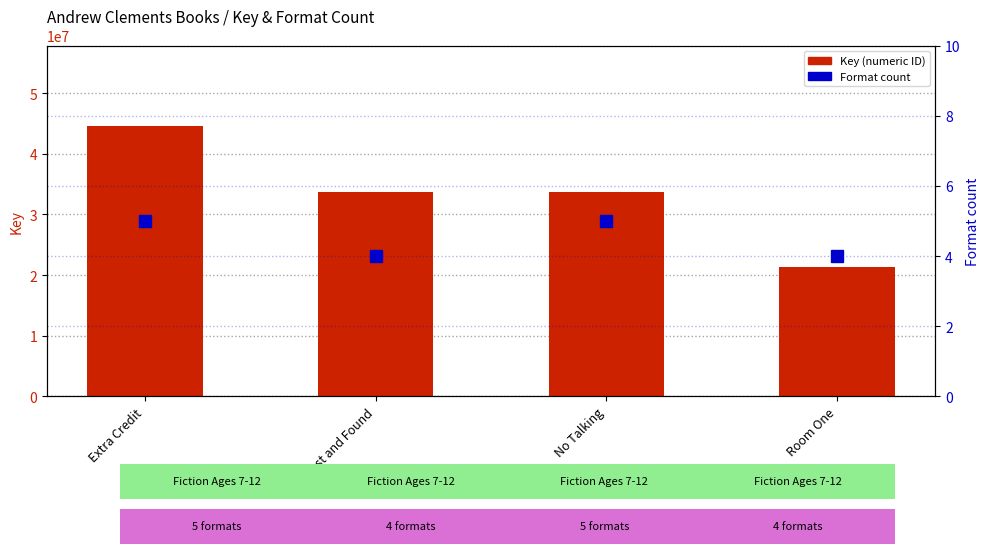

At No Talking, list the series in order from largest to smallest.

Key, Format count